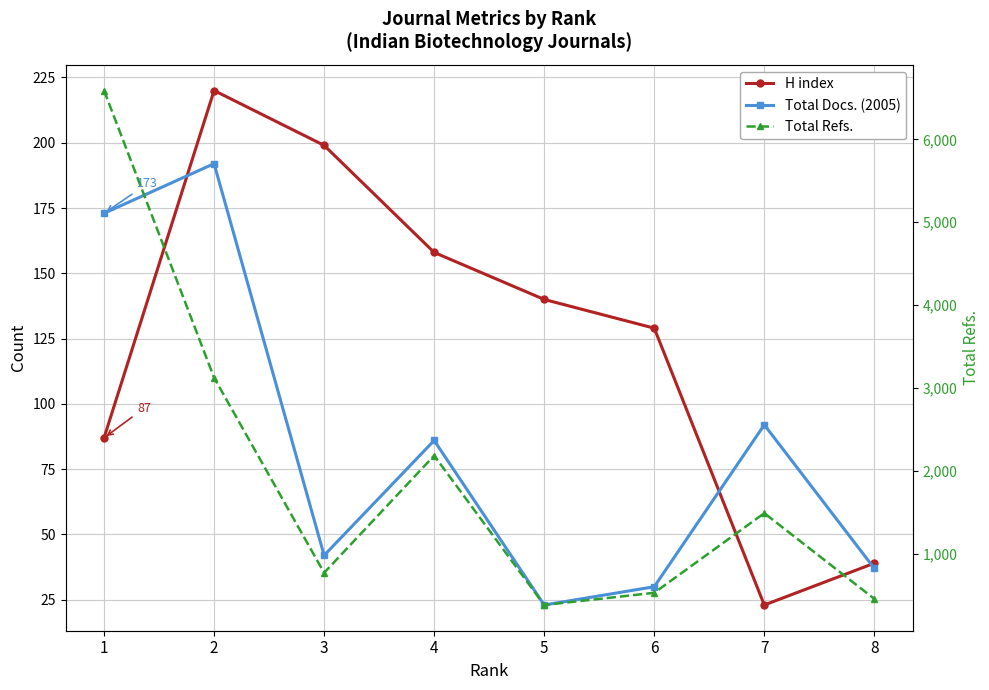

At how many categories does at least one series exceed 1130?

4